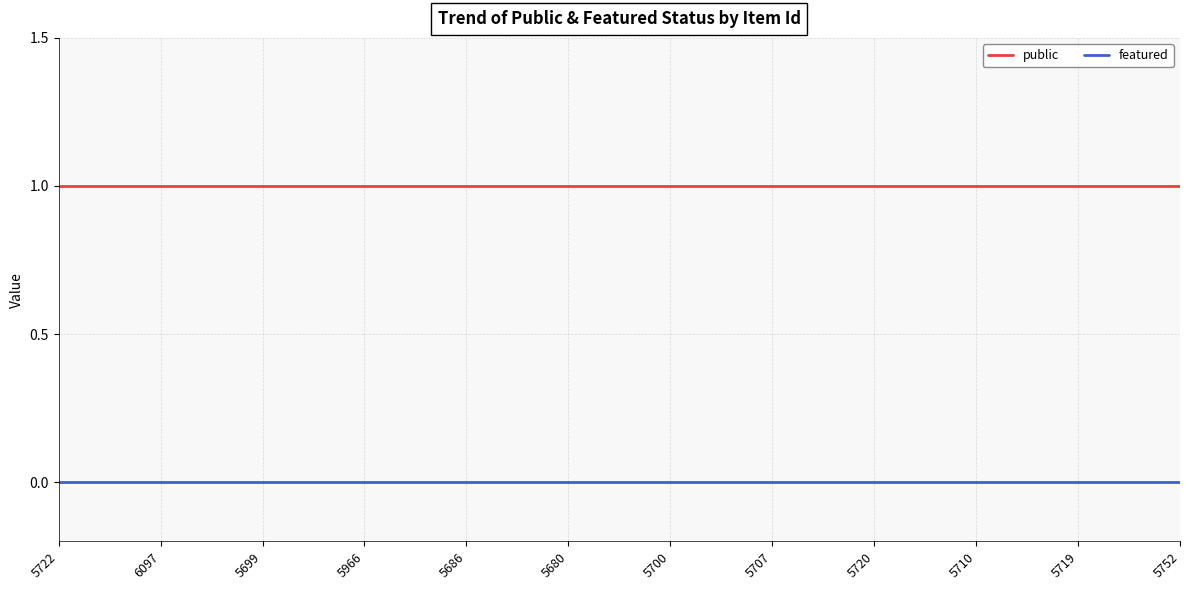

What position from the left is 5680?

6